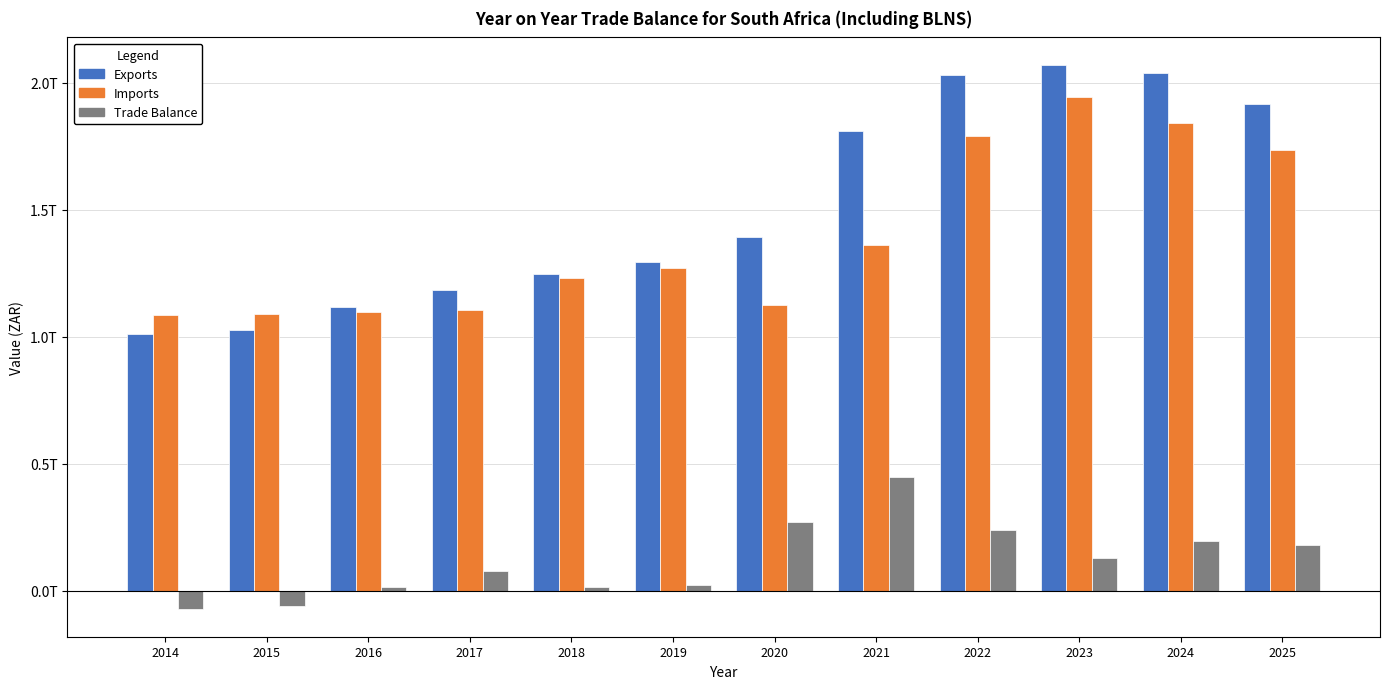

Is the value of Imports at 2017 greater than the value of Exports at 2021?

No